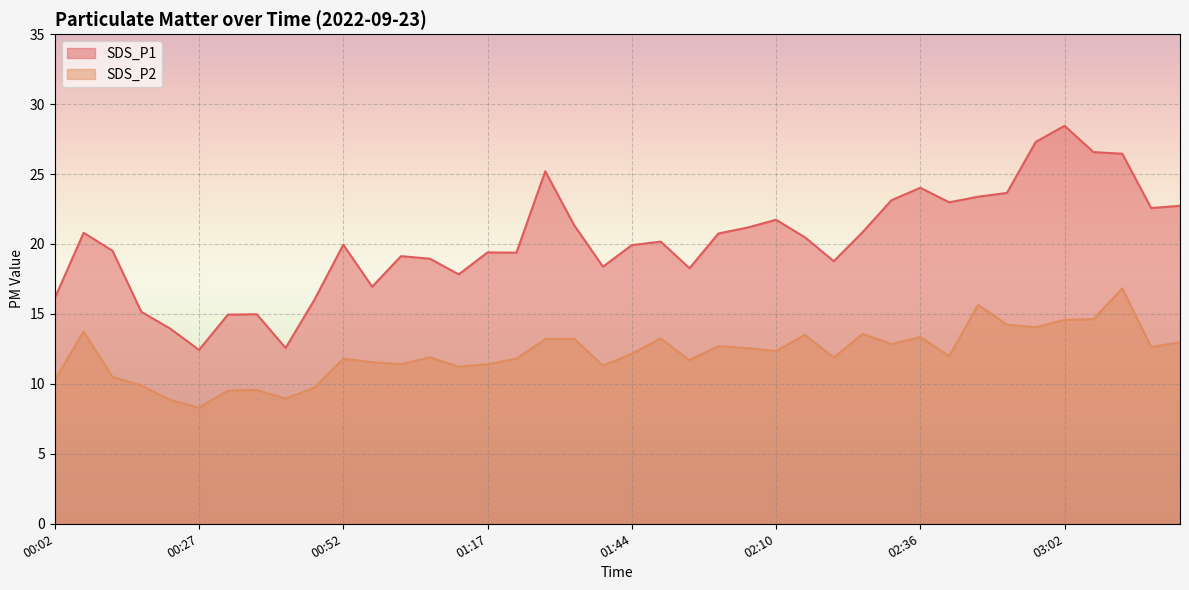

Reading left to right, extract all data points from this chart.

SDS_P1: 00:02=16.1	00:07=20.8	00:12=19.5	00:17=15.2	00:22=13.9	00:27=12.4	00:32=14.9	00:37=15.0	00:42=12.6	00:47=16.0	00:52=19.9	00:57=16.9	01:02=19.1	01:07=18.9	01:12=17.8	01:17=19.4	01:23=19.4	01:28=25.2	01:34=21.4	01:39=18.4	01:44=19.9	01:49=20.2	01:55=18.3	02:00=20.8	02:05=21.2	02:10=21.7	02:15=20.5	02:20=18.8	02:26=20.9	02:31=23.1	02:36=24.0	02:41=23.0	02:46=23.4	02:51=23.6	02:57=27.3	03:02=28.4	03:07=26.6	03:13=26.4	03:18=22.6	03:23=22.7
SDS_P2: 00:02=10.3	00:07=13.8	00:12=10.5	00:17=9.9	00:22=8.8	00:27=8.3	00:32=9.5	00:37=9.6	00:42=8.9	00:47=9.7	00:52=11.8	00:57=11.6	01:02=11.4	01:07=11.9	01:12=11.2	01:17=11.4	01:23=11.8	01:28=13.2	01:34=13.2	01:39=11.3	01:44=12.2	01:49=13.2	01:55=11.7	02:00=12.7	02:05=12.6	02:10=12.3	02:15=13.5	02:20=11.9	02:26=13.6	02:31=12.8	02:36=13.3	02:41=12.0	02:46=15.7	02:51=14.2	02:57=14.1	03:02=14.6	03:07=14.6	03:13=16.8	03:18=12.6	03:23=13.0